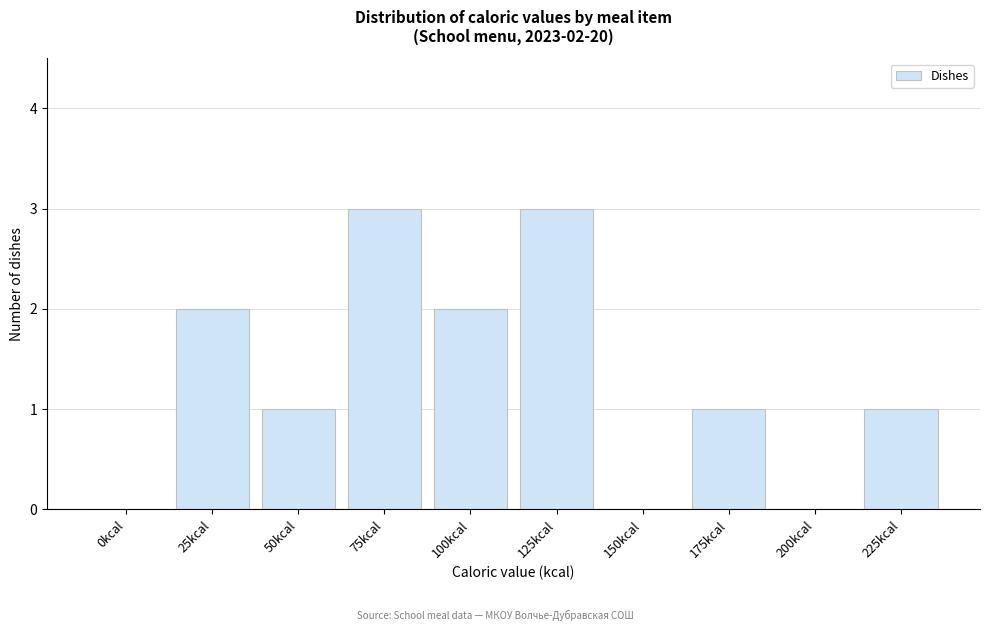

Reading left to right, list all the values displayed in this chart.

0kcal=0	25kcal=2	50kcal=1	75kcal=3	100kcal=2	125kcal=3	150kcal=0	175kcal=1	200kcal=0	225kcal=1